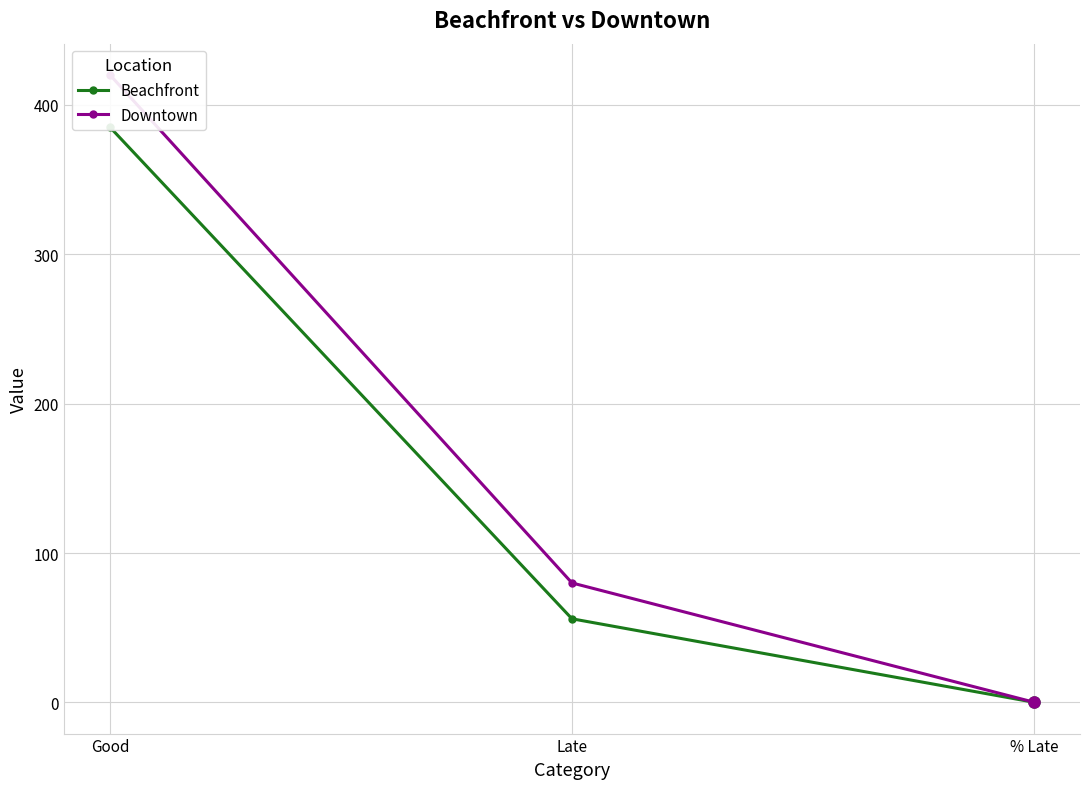

At which label is Beachfront closest to 192?

Late